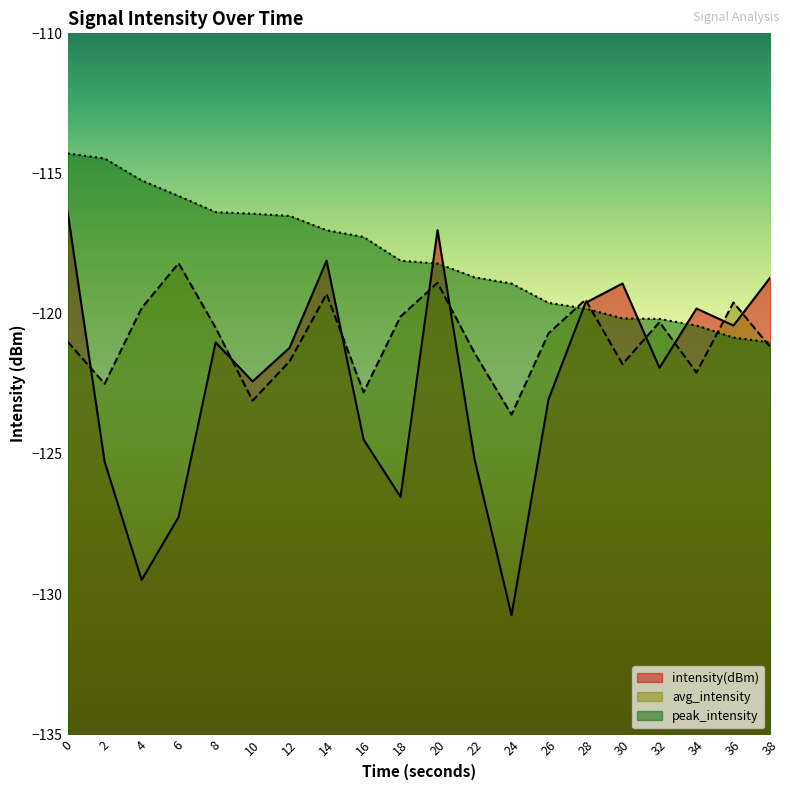

Rank the categories by avg_intensity value from lowest to highest.

24, 10, 16, 2, 34, 30, 12, 22, 38, 0, 26, 8, 32, 18, 4, 36, 28, 14, 20, 6